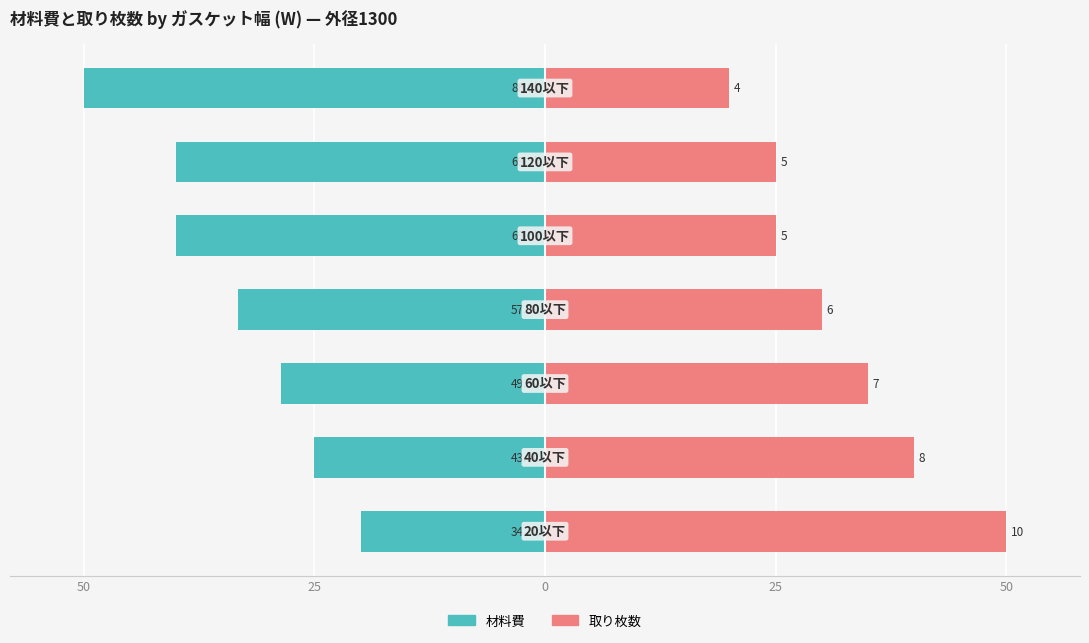

Does the chart contain any negative values?

Yes